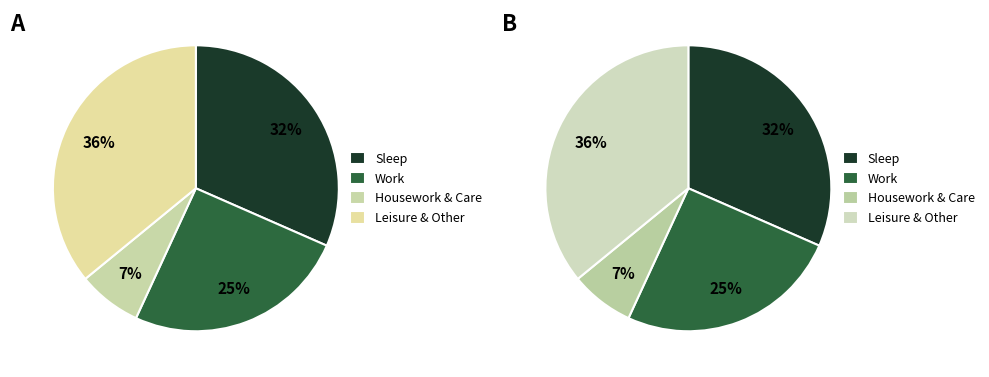

Does Moving represent more than half of the total?

No